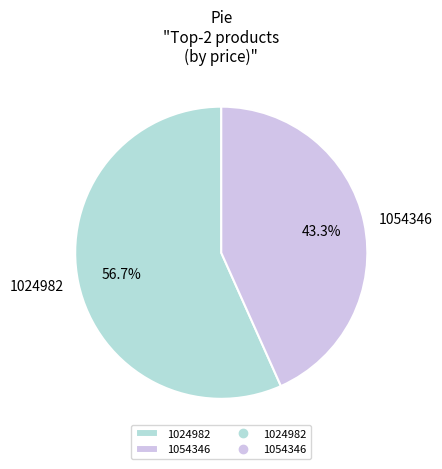

Which category has the biggest portion of the pie?

1024982